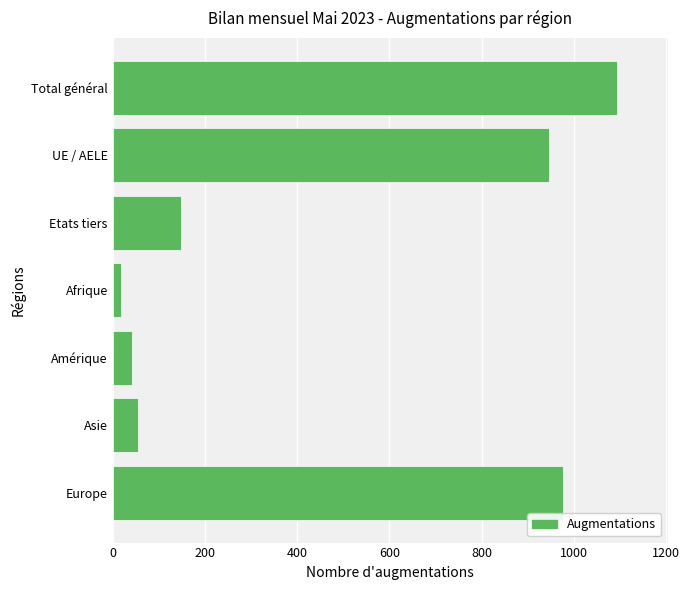

List the labels in order of value, largest first.

Total général, Europe, UE / AELE, Etats tiers, Asie, Amérique, Afrique